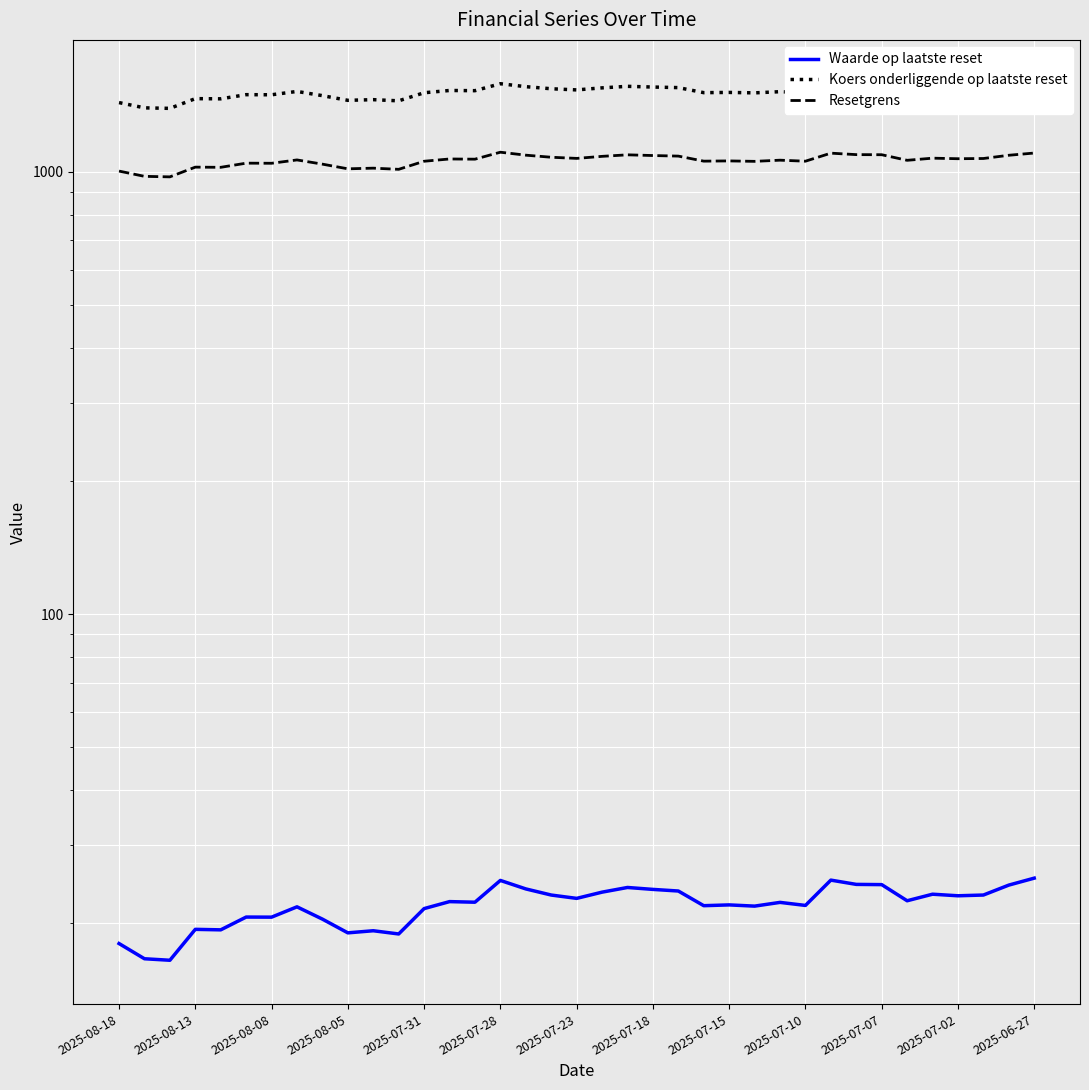

What are all the series names shown in the legend?

Waarde op laatste reset, Koers onderliggende op laatste reset, Resetgrens